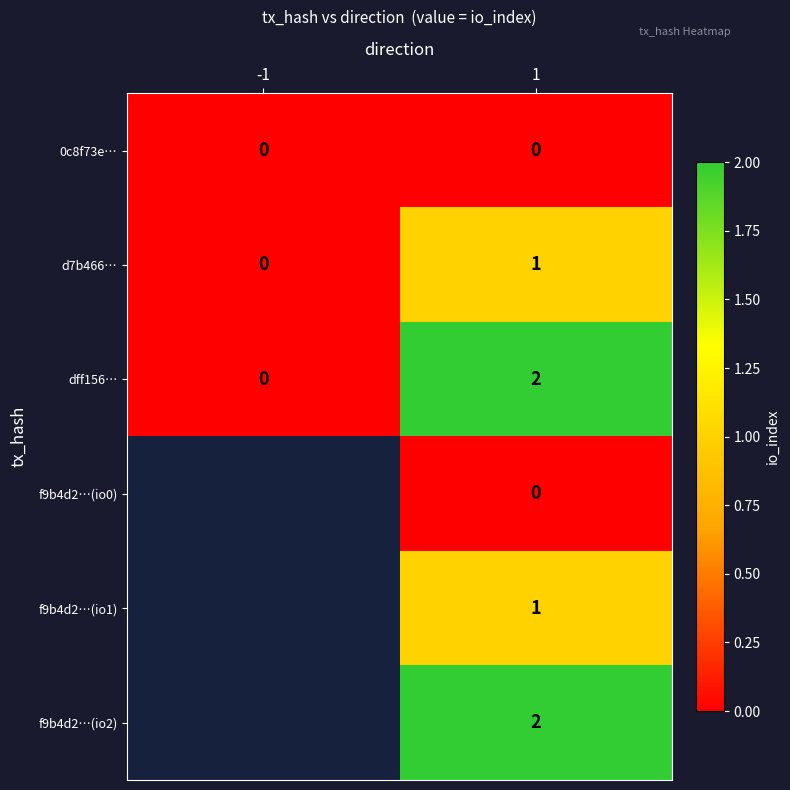

The value of d7b466… at -1 is 0.6. True or false?

False